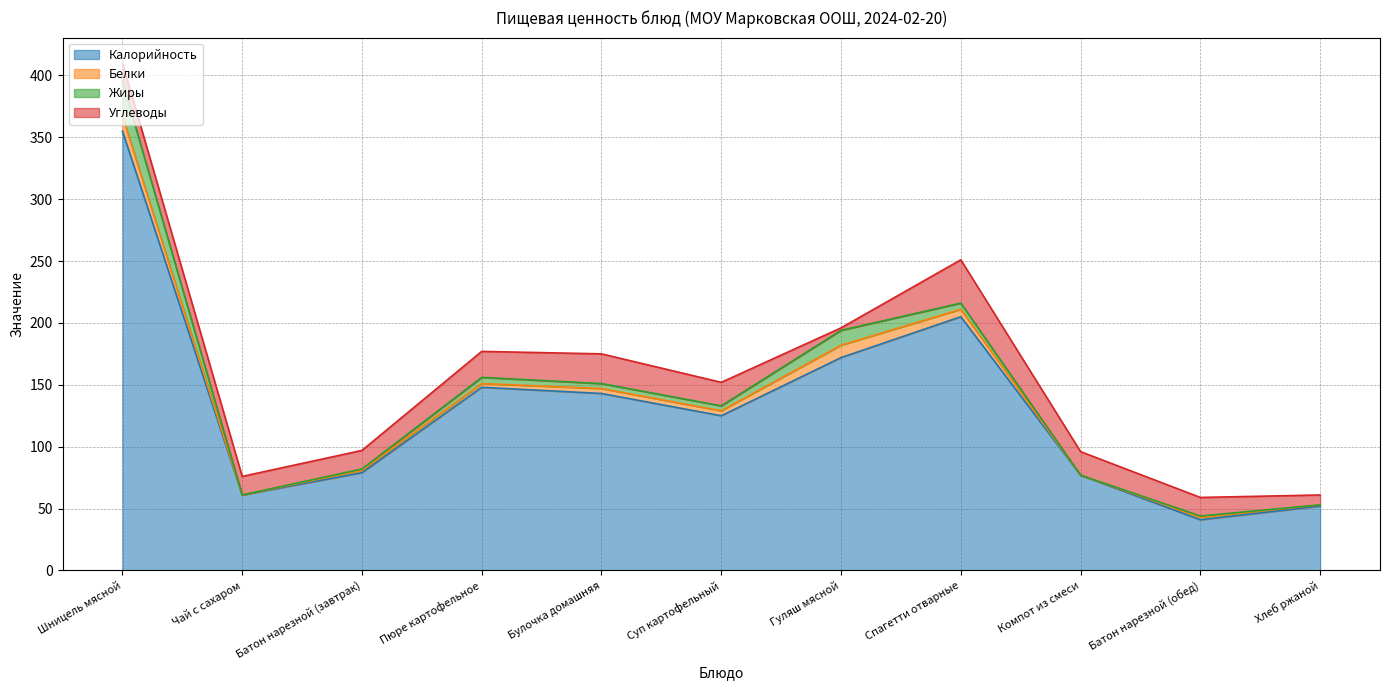

How many lines are shown in the chart?

4